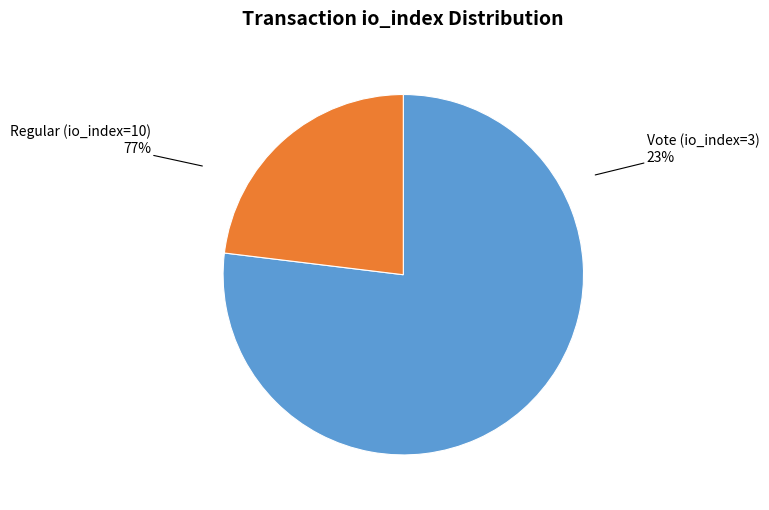

To the nearest percent, what percentage of the pie is Regular (io_index=10)?

77%